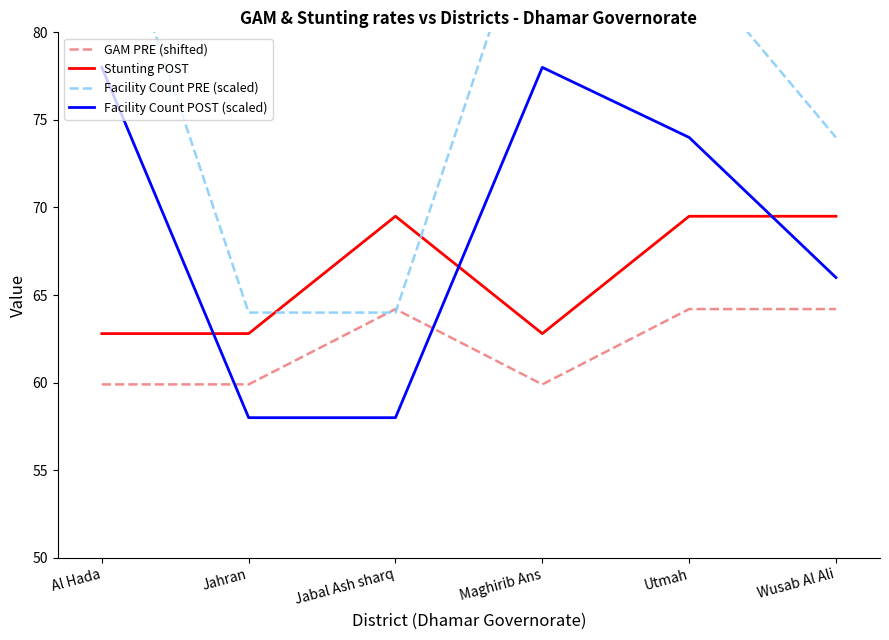

At which category does Stunting POST reach its first local peak?

Jabal Ash sharq